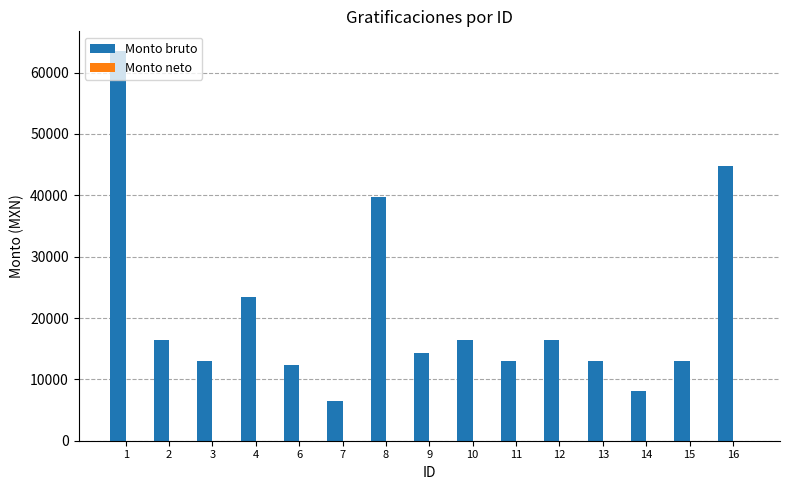

At which category does the chart reach its peak across all series?

1